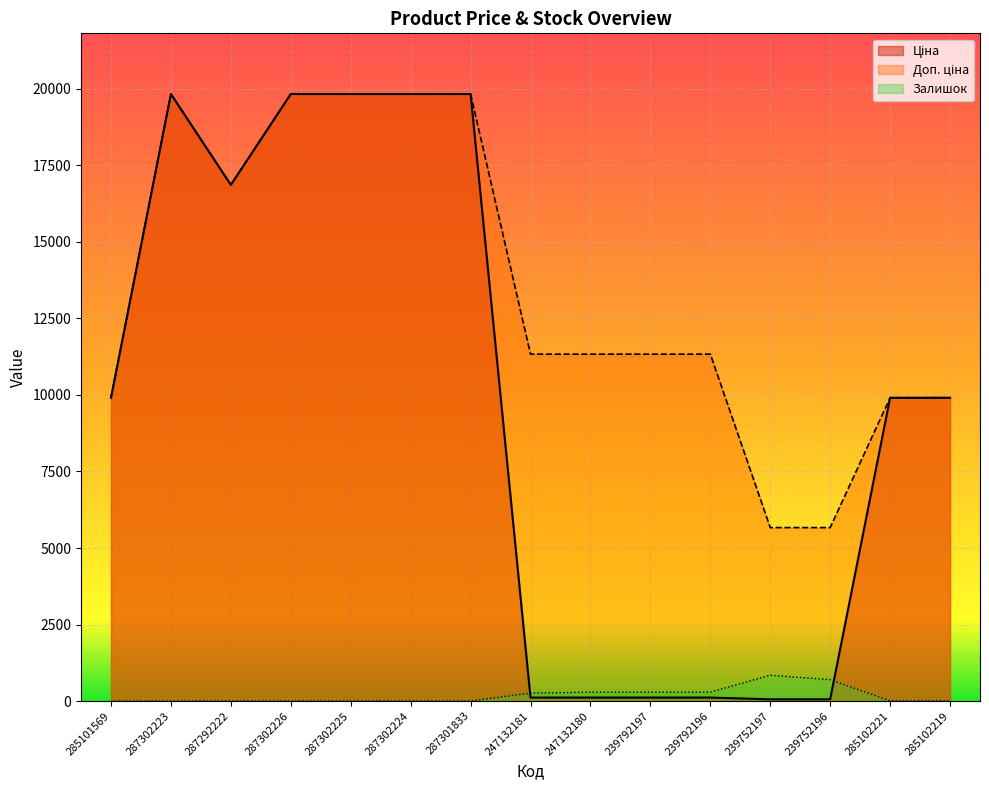

What is the label of the 6th point from the left?

287302224